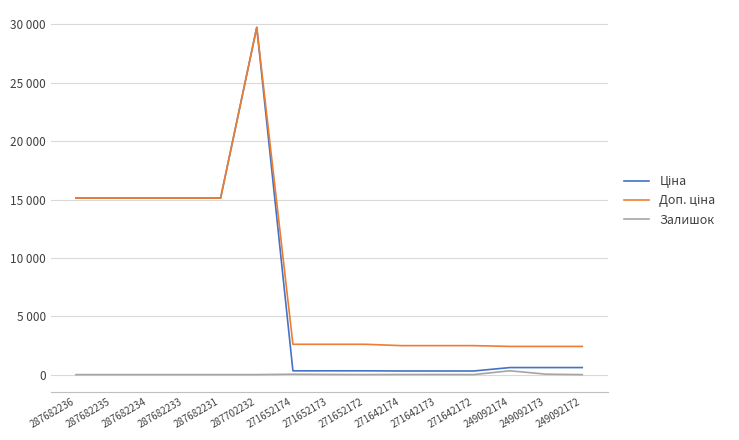

What is the total value across all series at 271642172?

2796.7